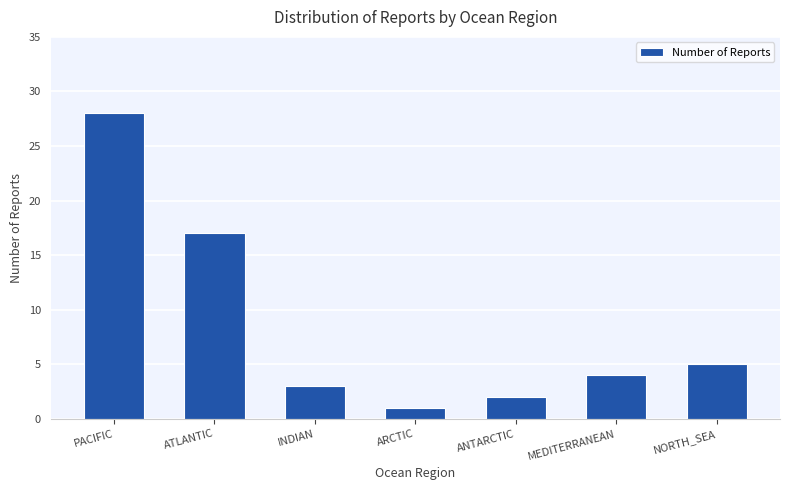

What is the label of the 4th bar from the left?

ARCTIC